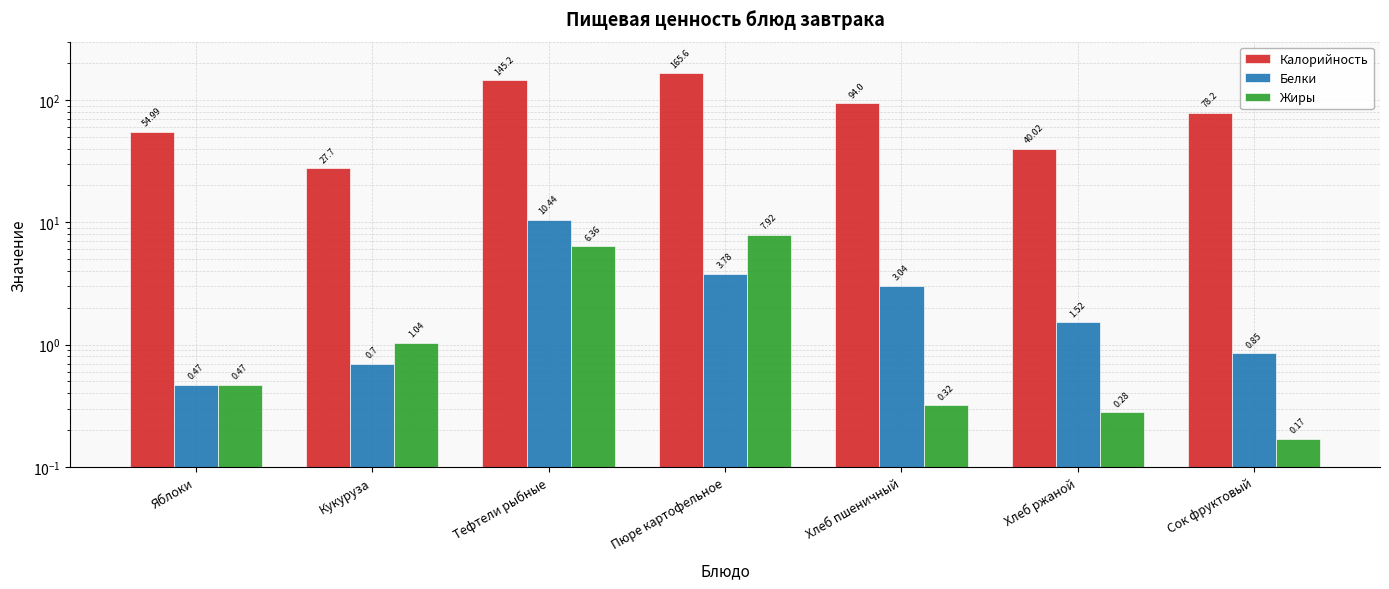

Which category has the lowest value in the Калорийность series?

Кукуруза